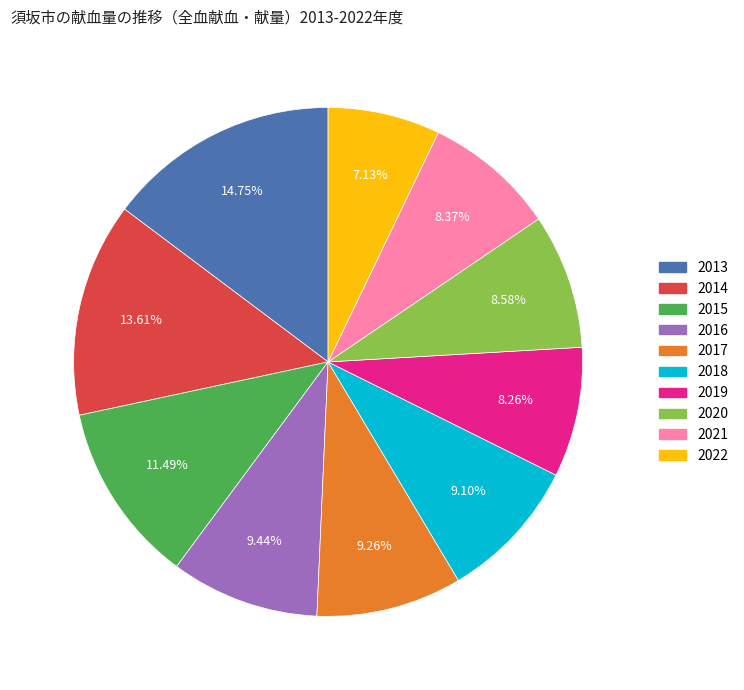

Do 2016 and 2013 together represent more than half of the pie?

No